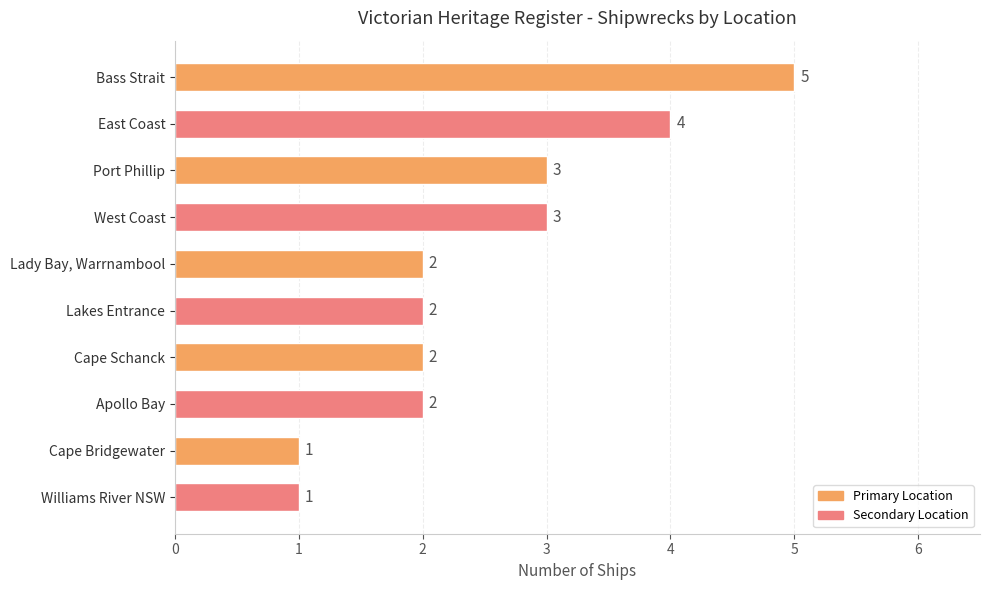

What is the value of the 10th bar from the top?

1